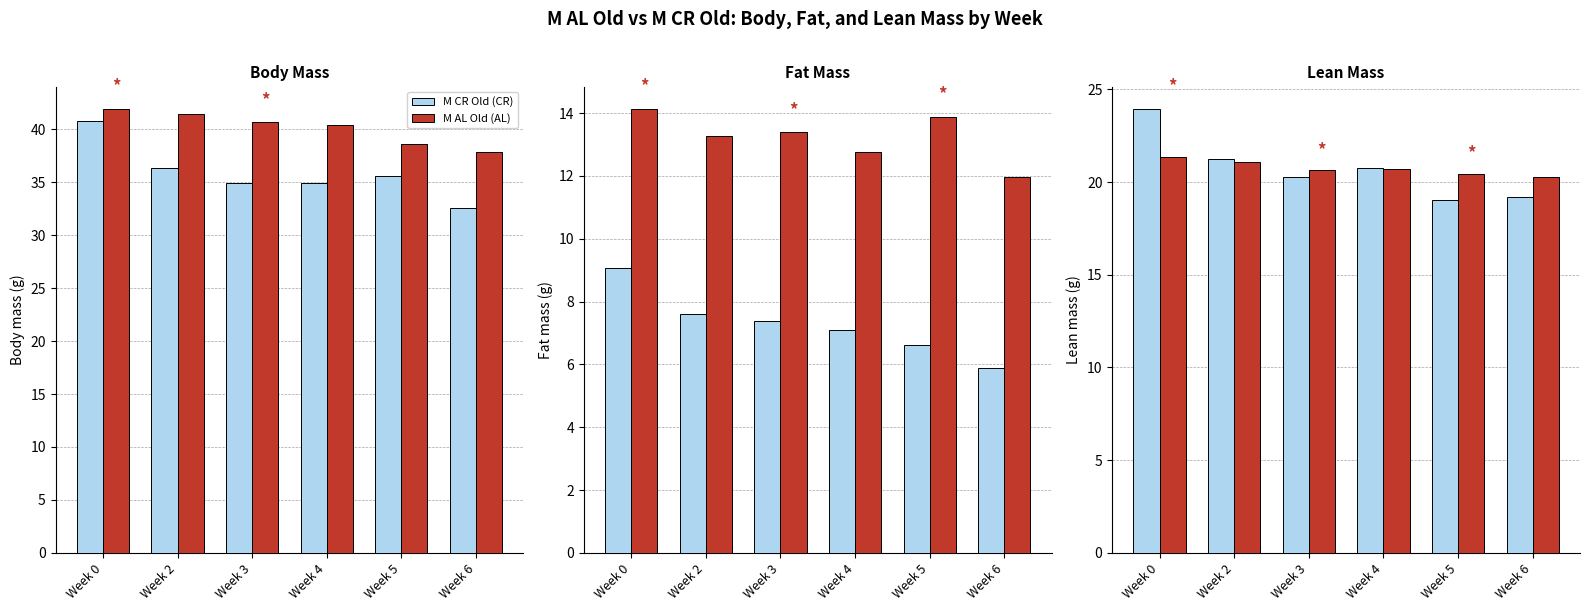

The value of M CR Old at Week 0 is 14.6. True or false?

False